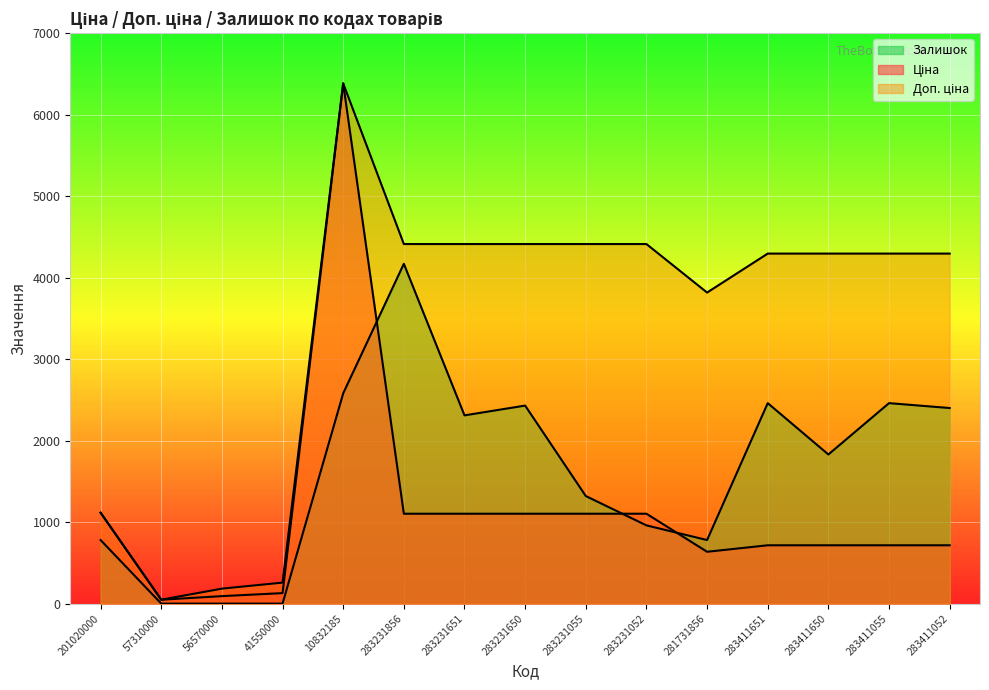

Rank the series at 283231055 from lowest to highest value.

Ціна, Залишок, Доп. ціна